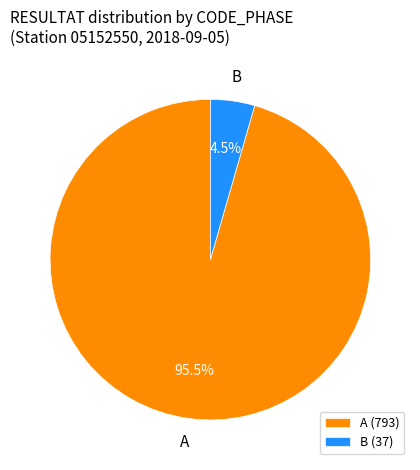

Between A and B, which is larger?

A